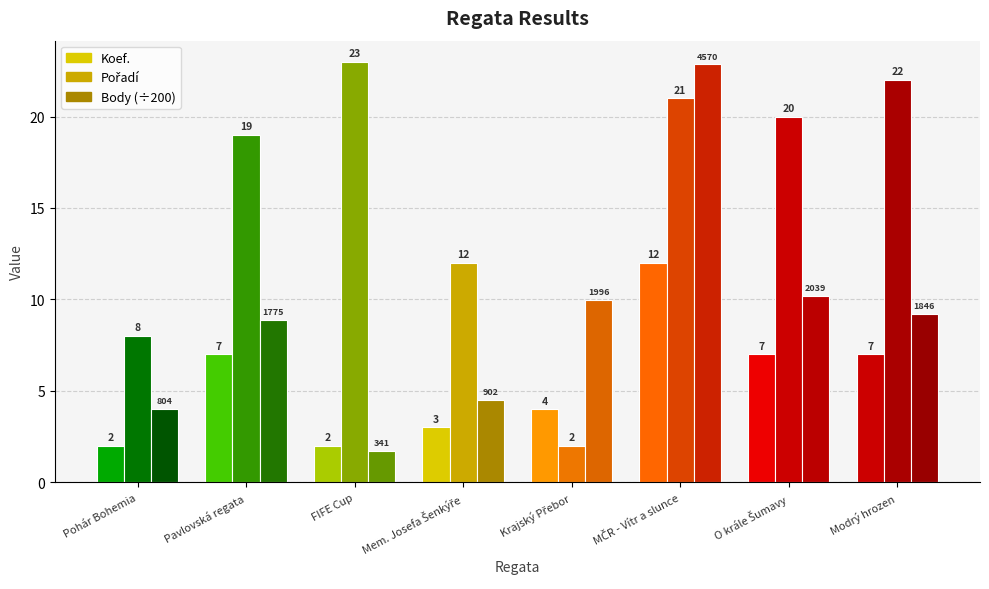

How many series are shown in this chart?

3